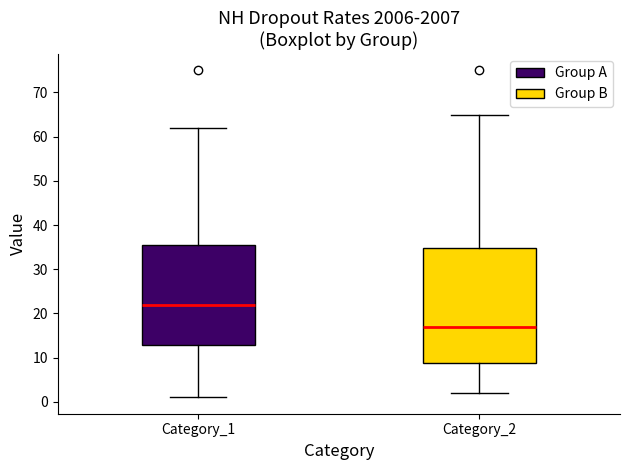

Comparing the boxes themselves (not the whiskers), which one is the tallest?

Category_2